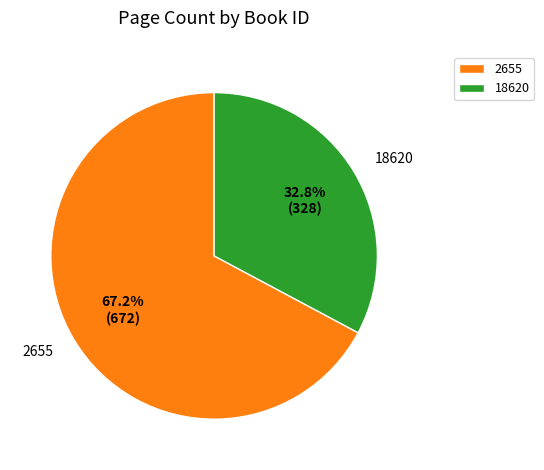

What is the majority slice?

2655